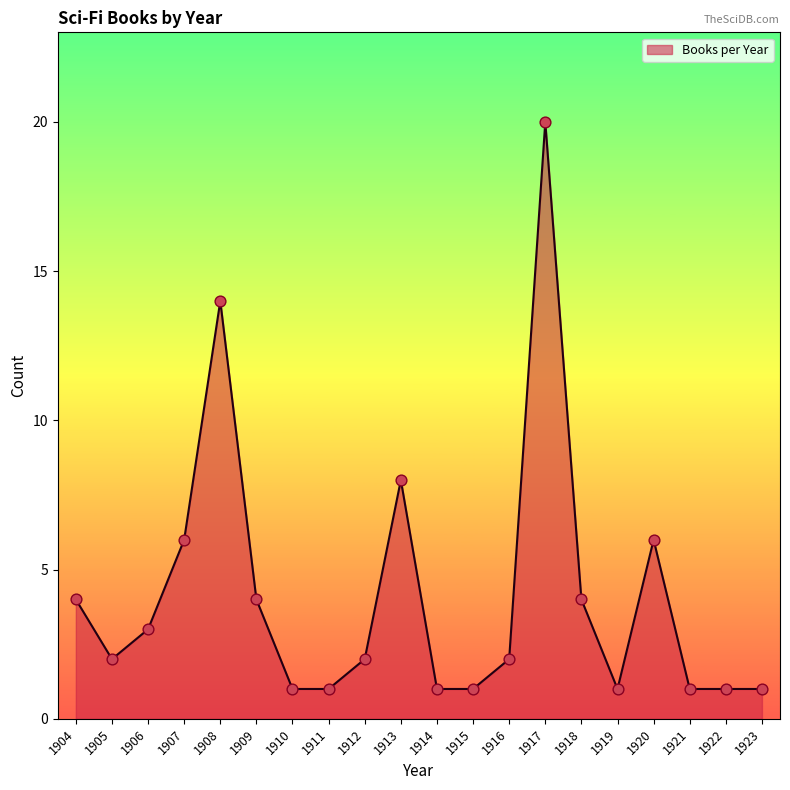

What is the ratio of the value at 1910 to the value at 1919?

1.0